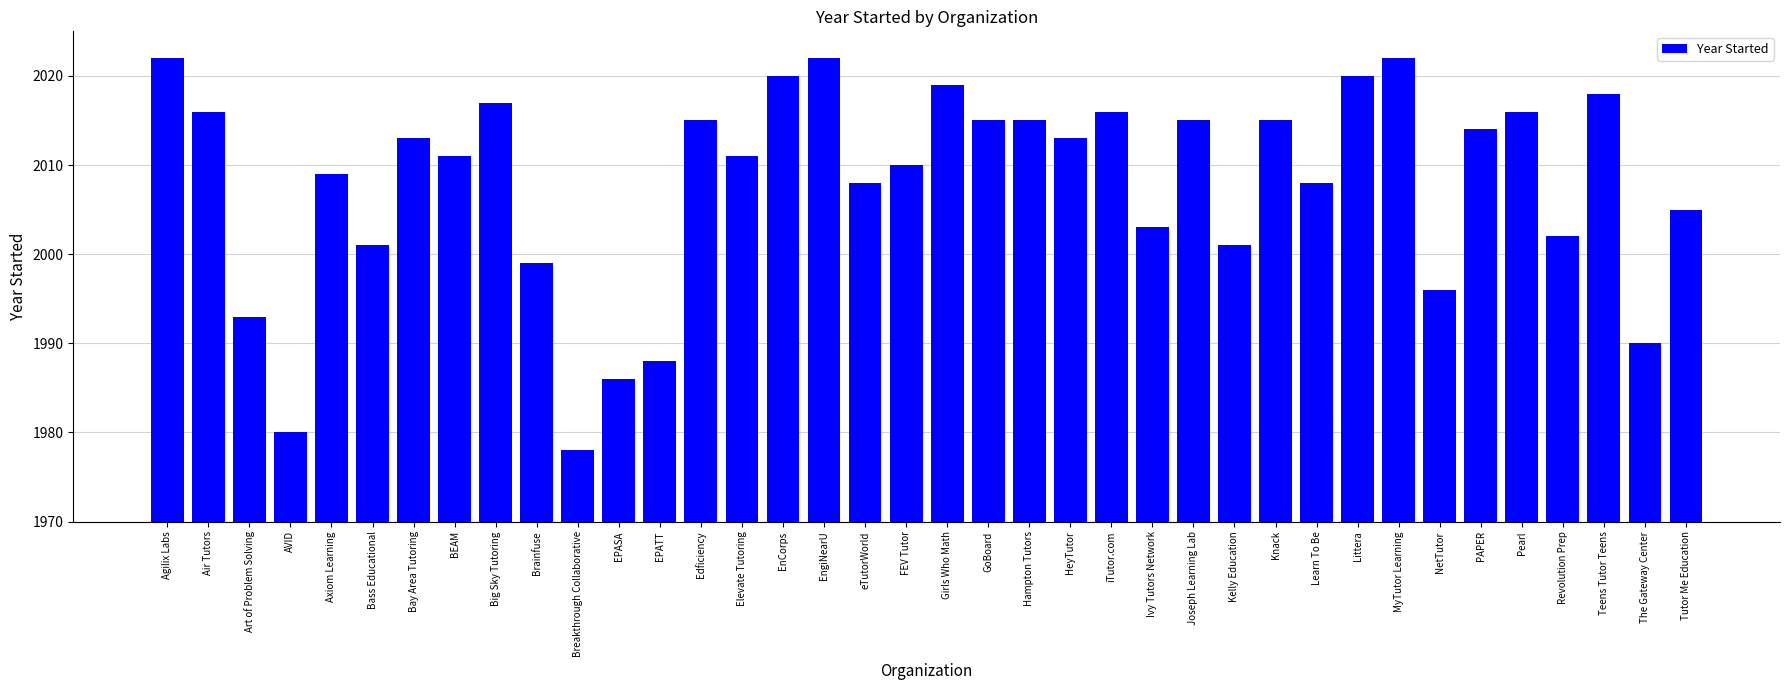

What is the maximum value shown in the chart?

2022